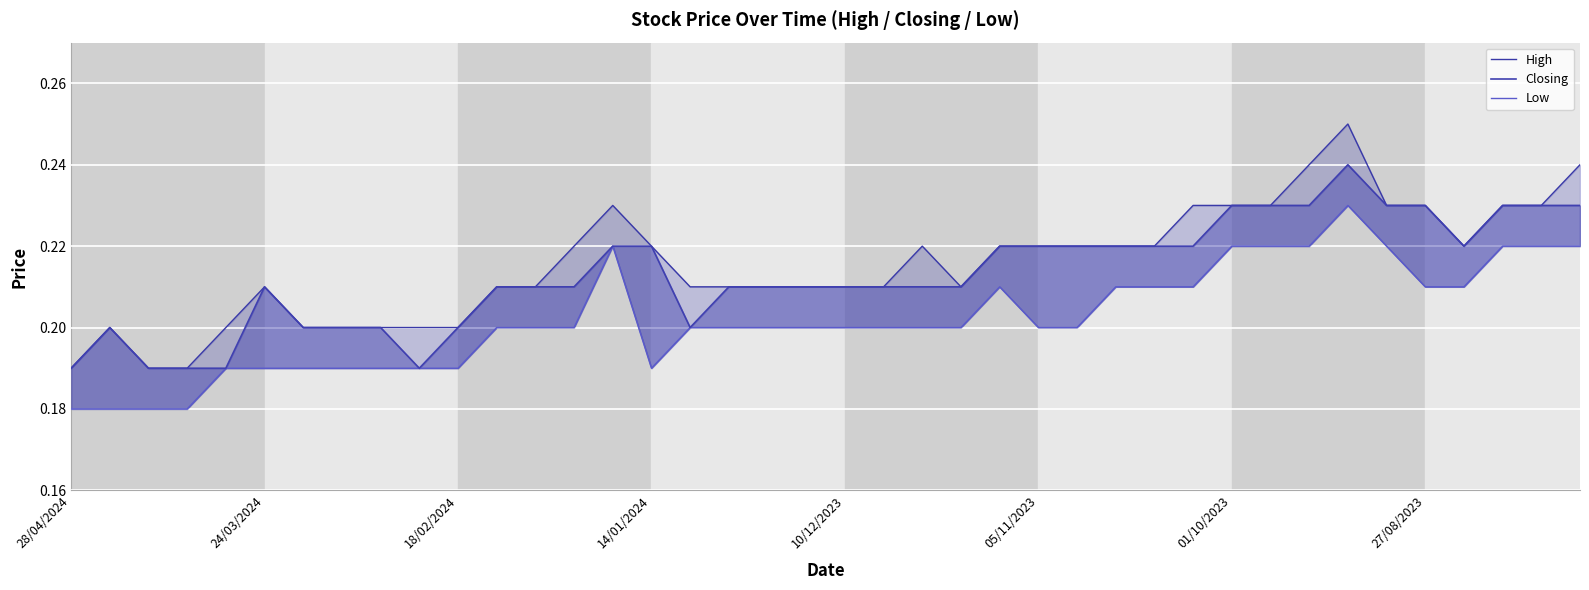

What is the sum of the Closing values at 01/10/2023 and 23?

0.4